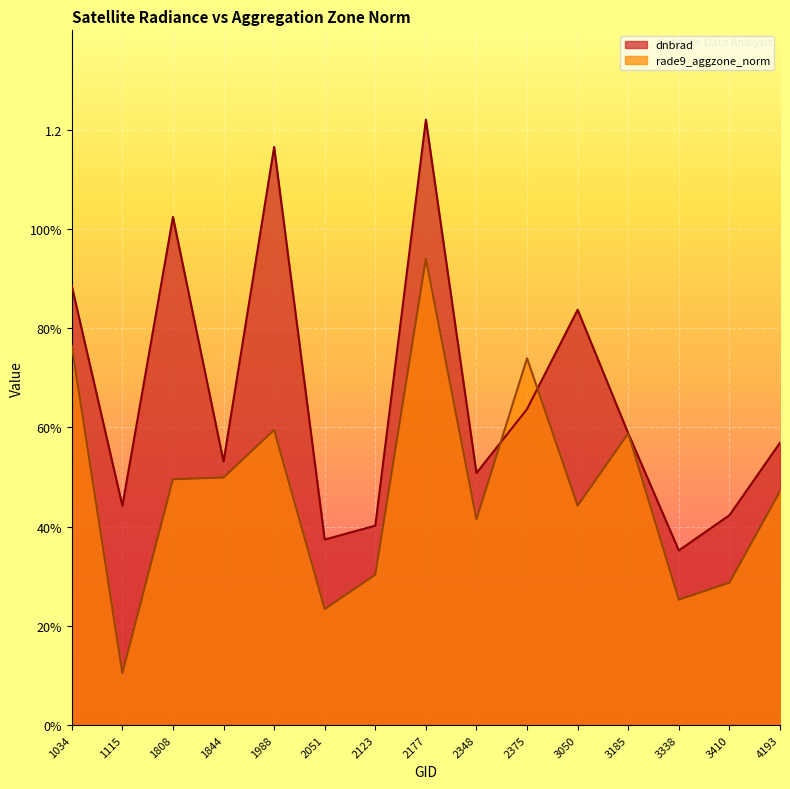

In rade9_aggzone_norm, how many points are higher than both neighbors (excluding endpoints)?

4